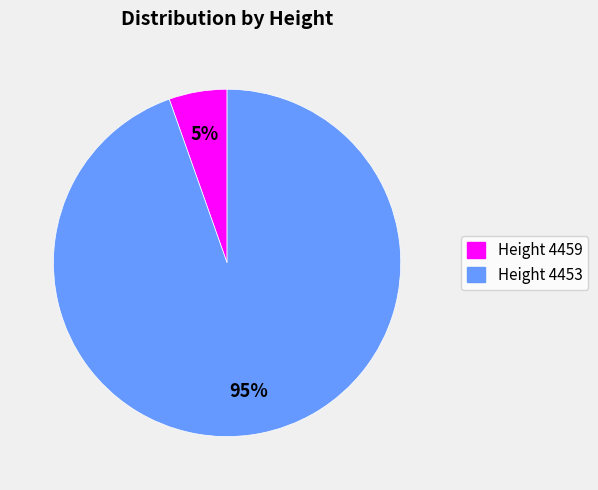

To the nearest percent, what is the average slice percentage?

50%